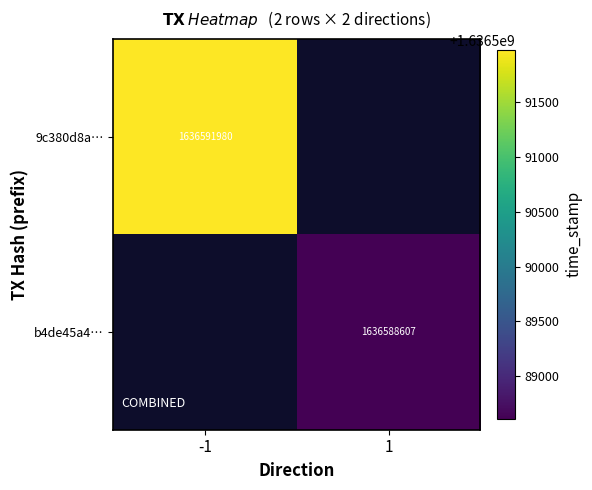

At how many categories does at least one series exceed 1636591287?

1